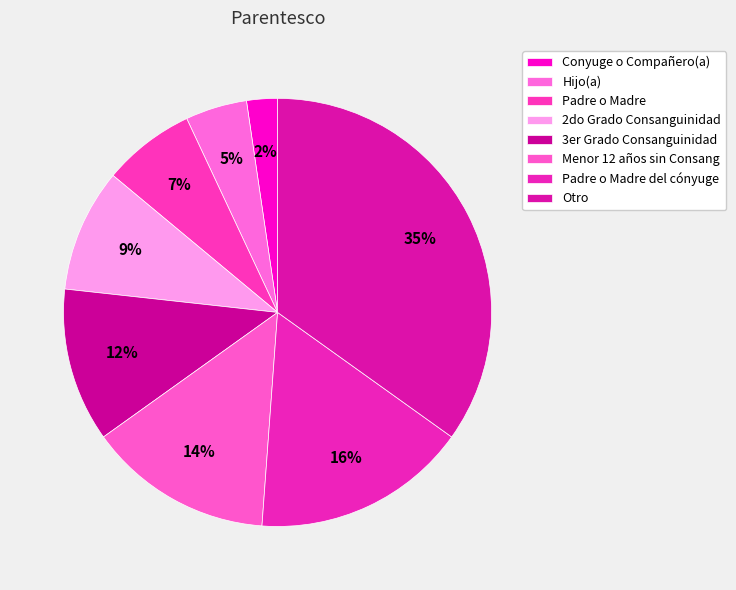

To the nearest percent, what is the average slice percentage?

12%